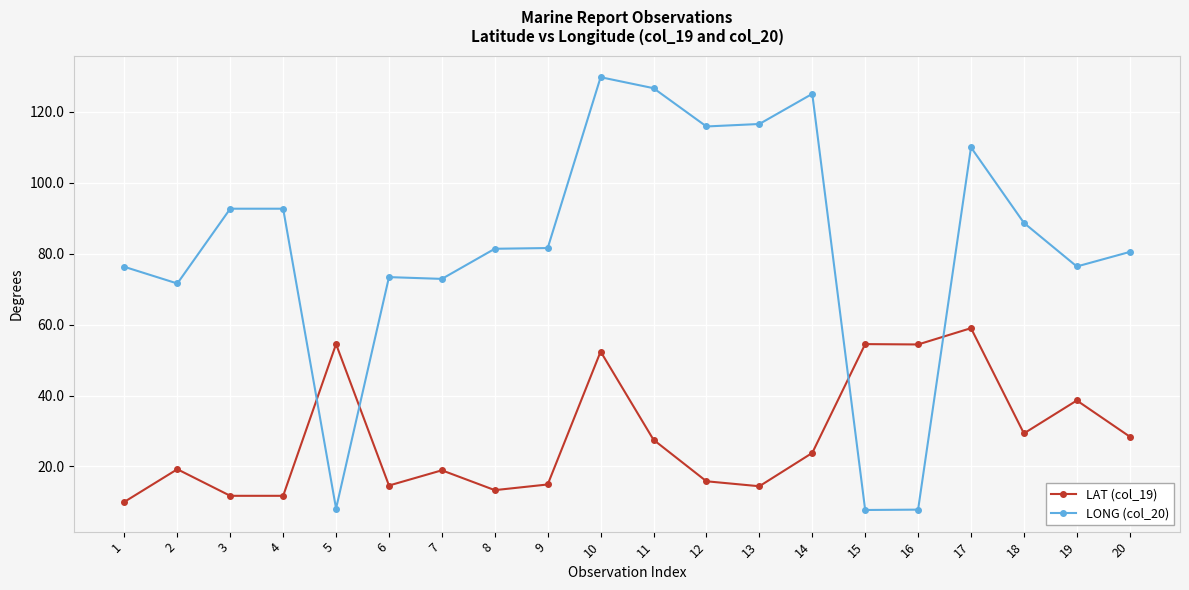

Where do LAT (col_19) and LONG (col_20) first cross each other?

4 and 5